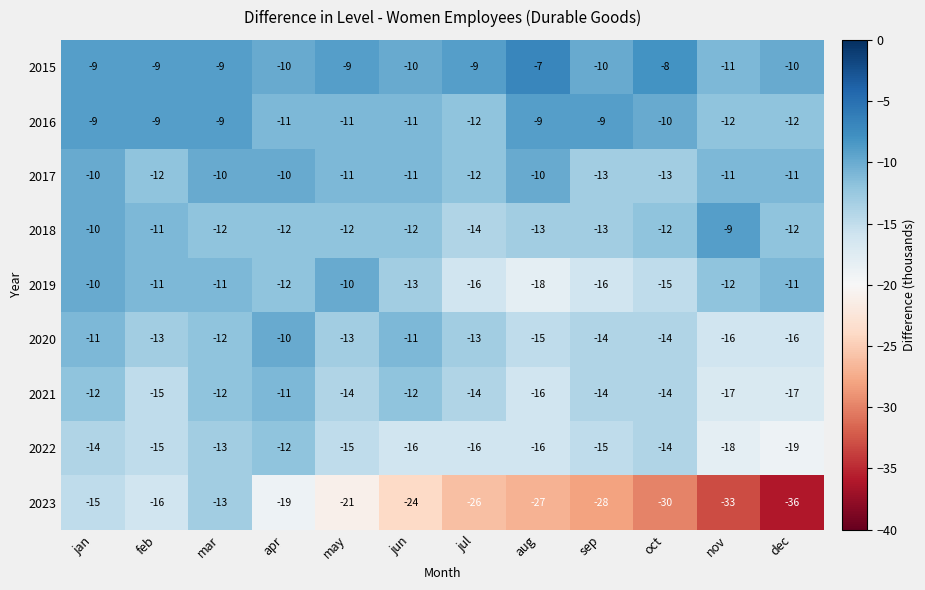

Is it true that 2015 equals -9 at feb?

True